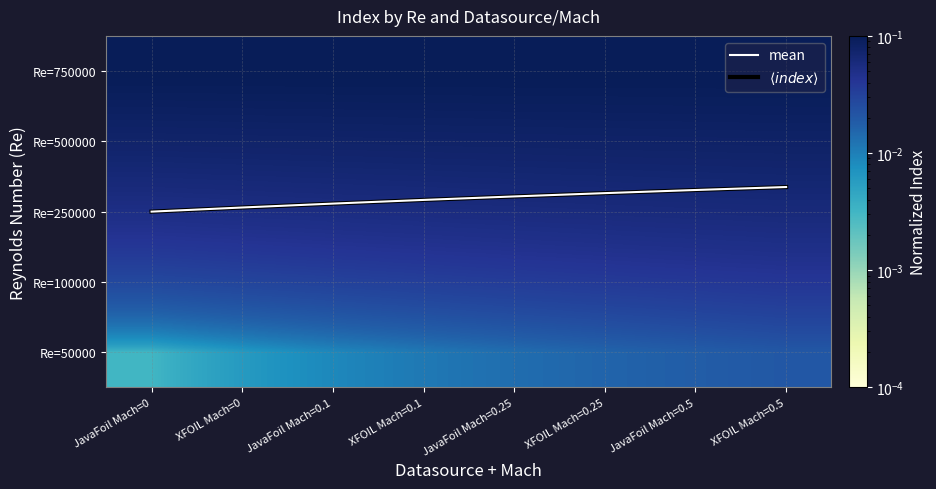

Is the value of Re=500000 at XFOIL Mach=0 greater than the value of Re=250000 at XFOIL Mach=0.25?

Yes